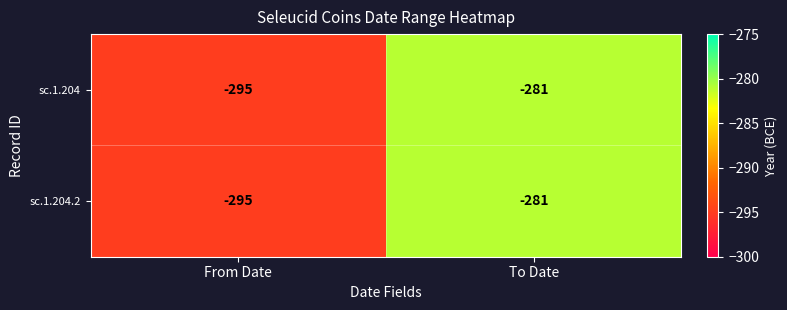

The value of sc.1.204 at To Date is -281. True or false?

True